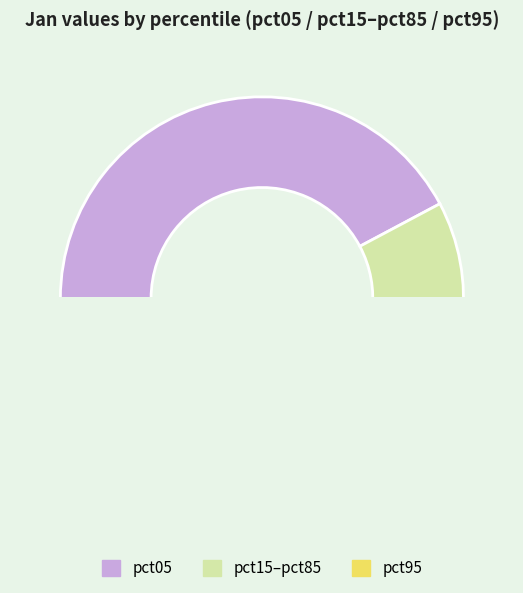

Does any single category account for the majority?

No